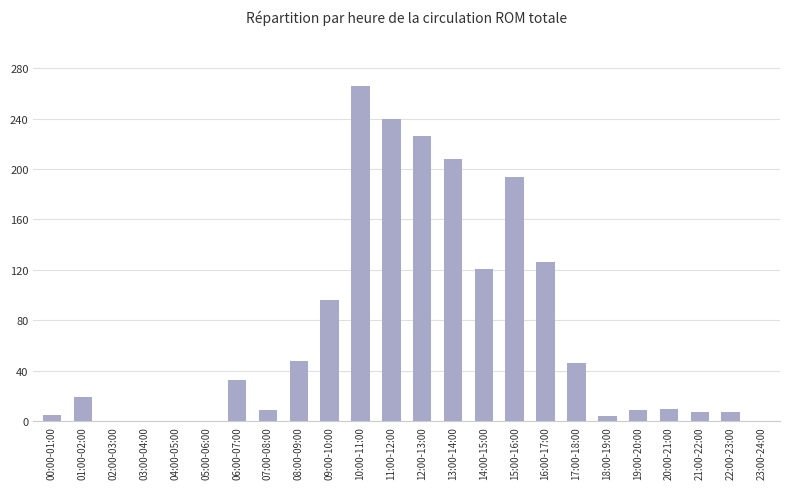

The value at 13:00-14:00 is 208. True or false?

True